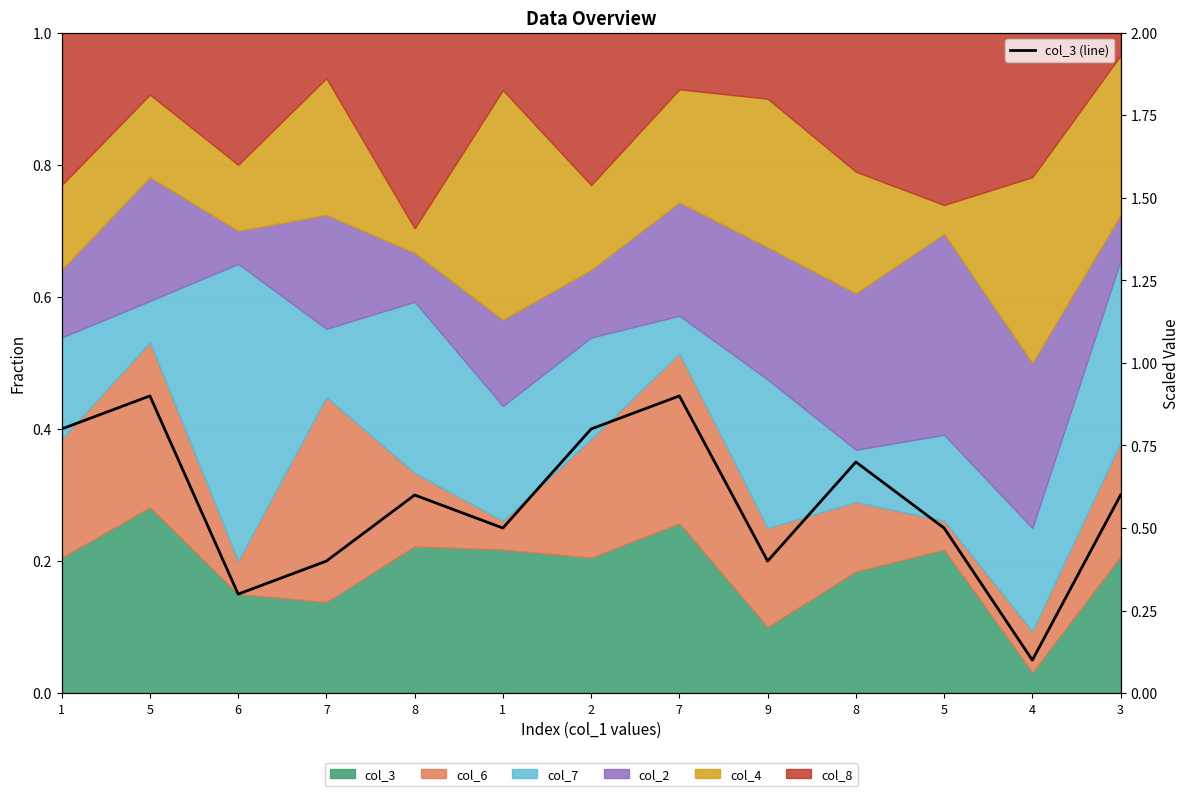

True or false: the data has more than 0 interior local peaks.

True